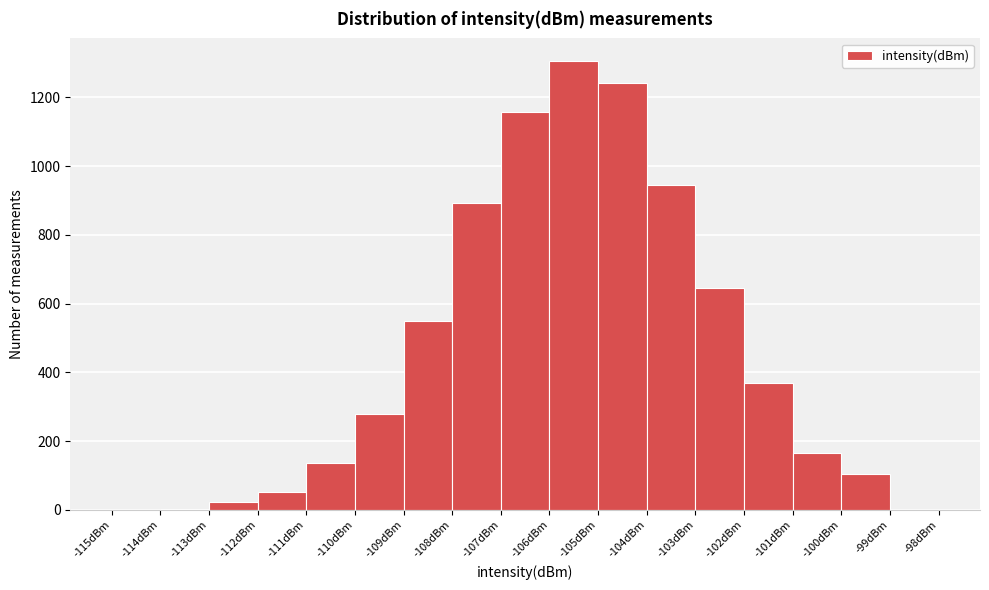

What is the height of the bar covering -101 to -100 on the x-axis? The values are not printed on the chart, so give them approximately, as read against the axis.

160